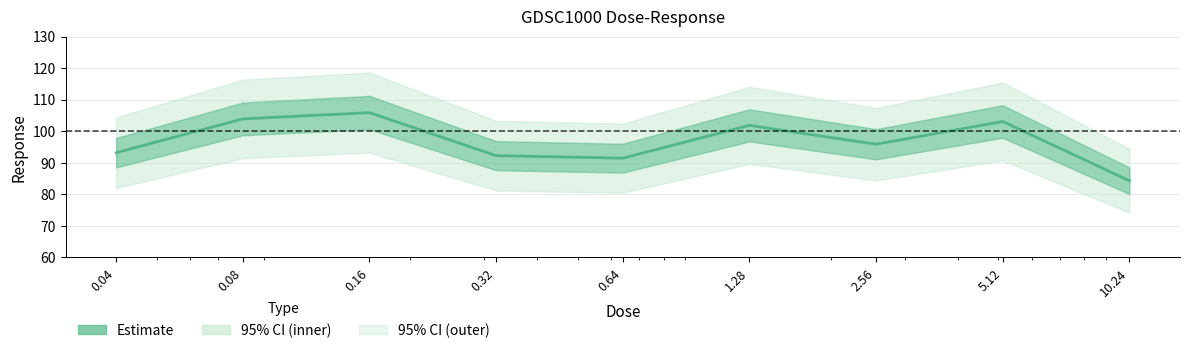

Count the number of values greater than 95.

5